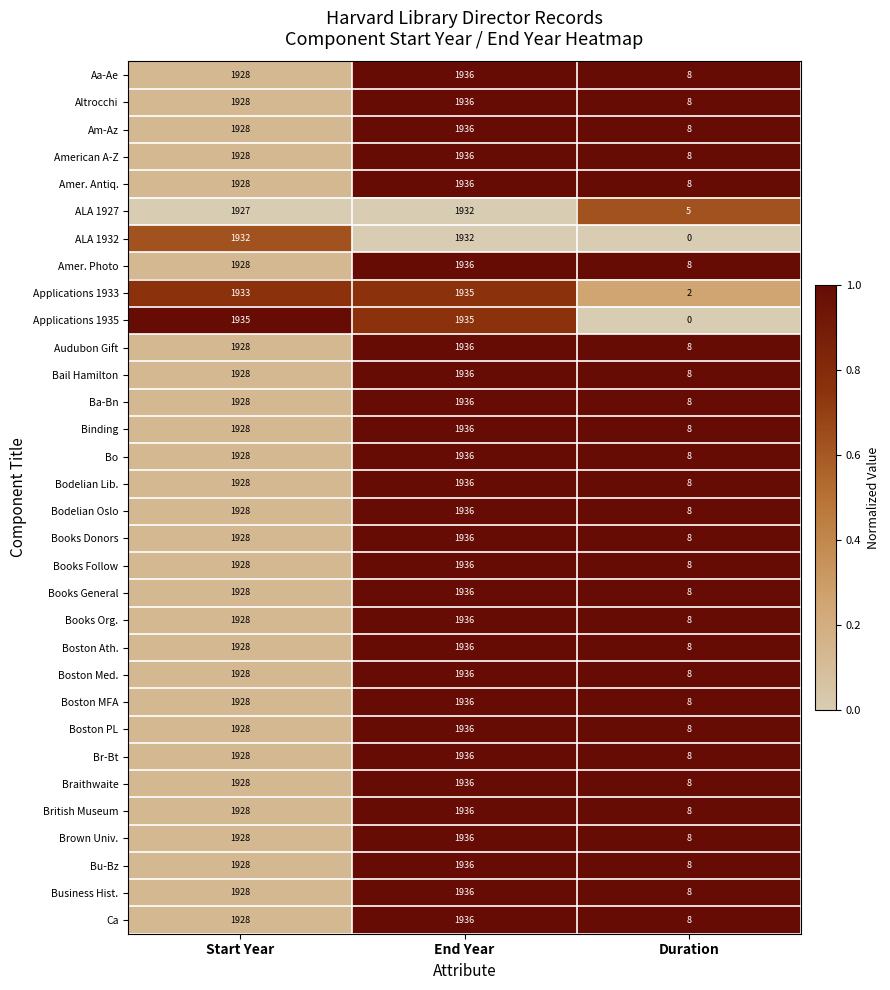

Read the Business Hist. value at End Year, to the nearest 100.

1900